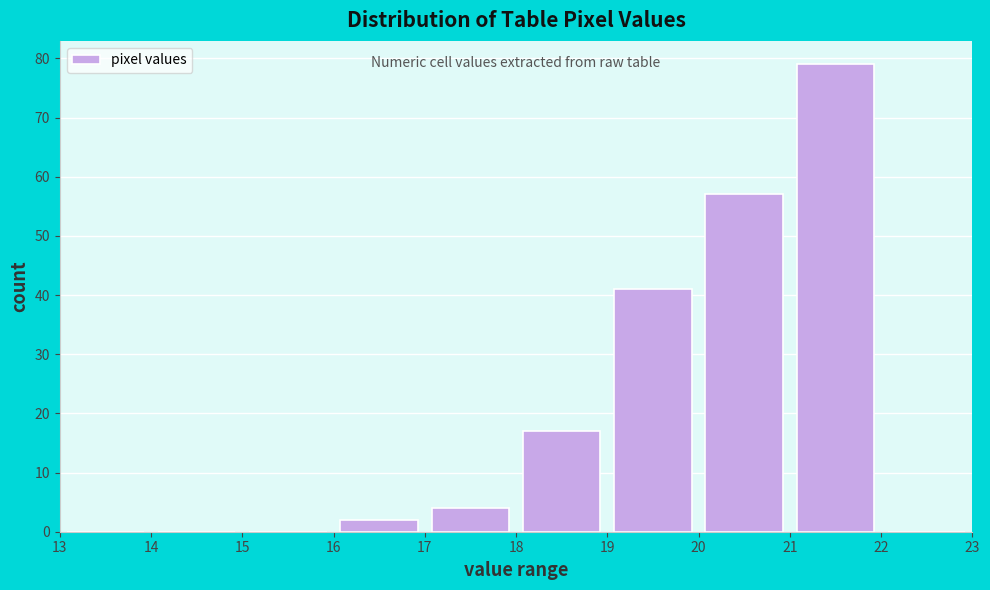

What is the height of the bar covering 18 to 19 on the x-axis? The values are not printed on the chart, so give them approximately, as read against the axis.

17